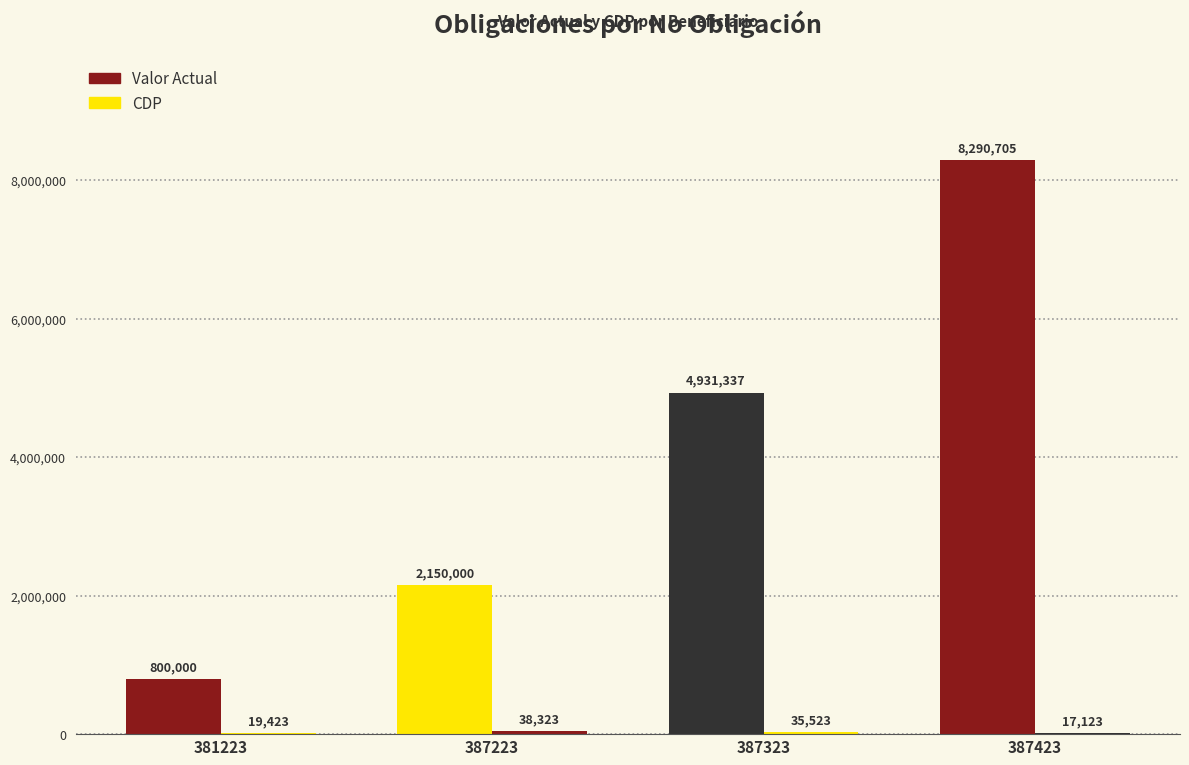

At how many categories does at least one series exceed 7180010?

1